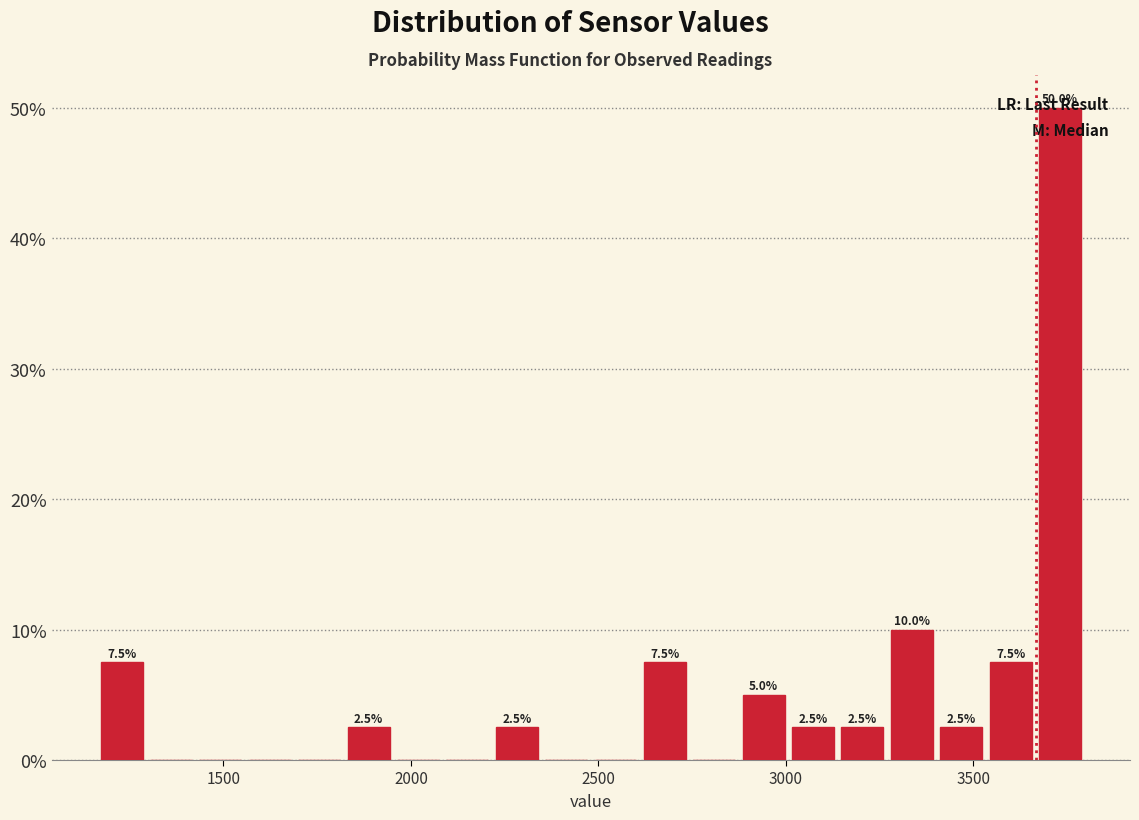

Read against the x-axis, roughly where is the centre of the tallest bar?

3750